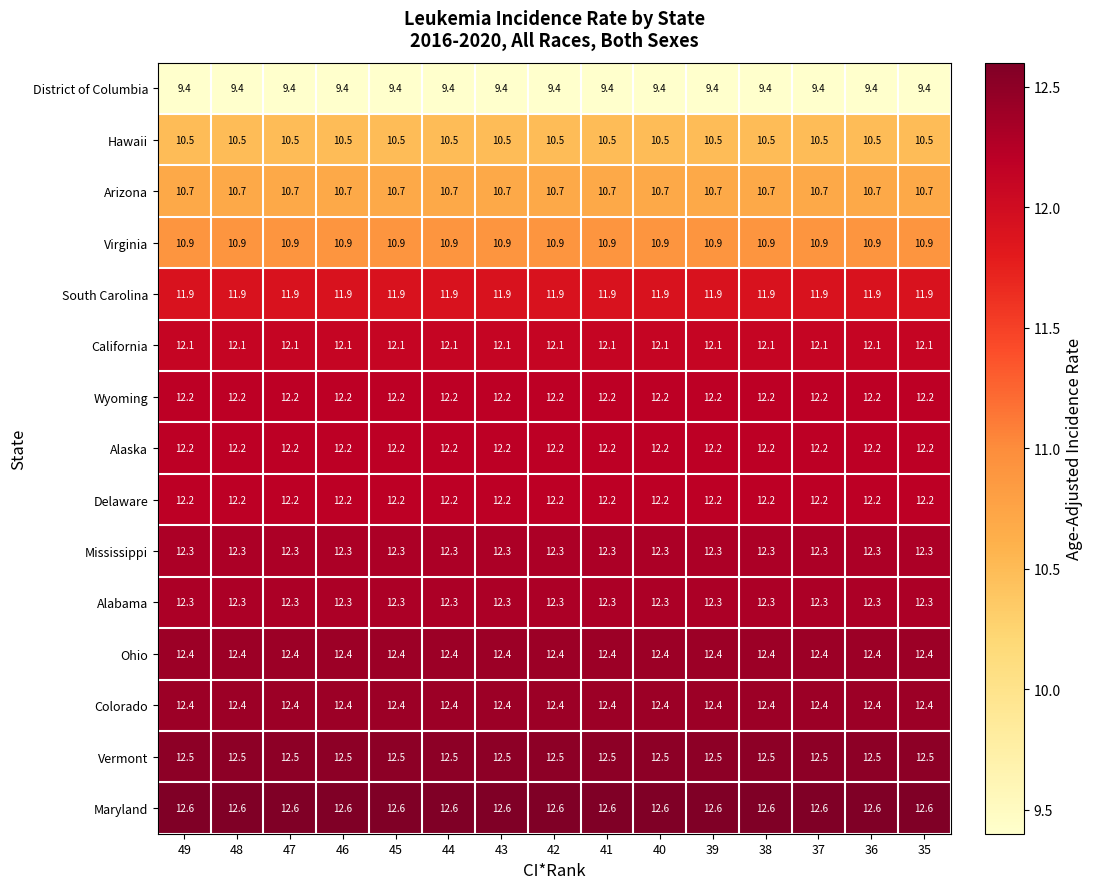

What is the maximum value shown in the chart?

12.6